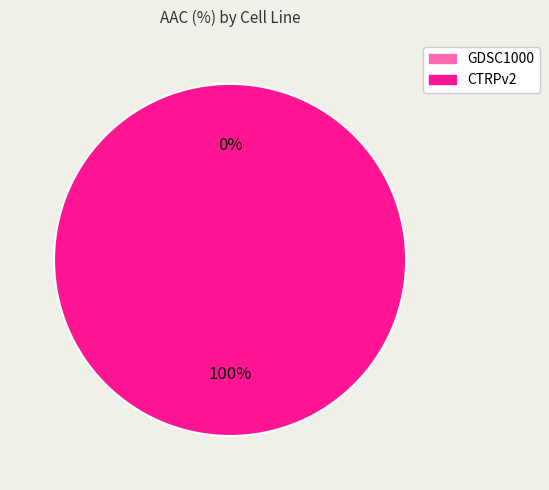

To the nearest percent, what is the difference between the largest and smallest slice percentages?

100%